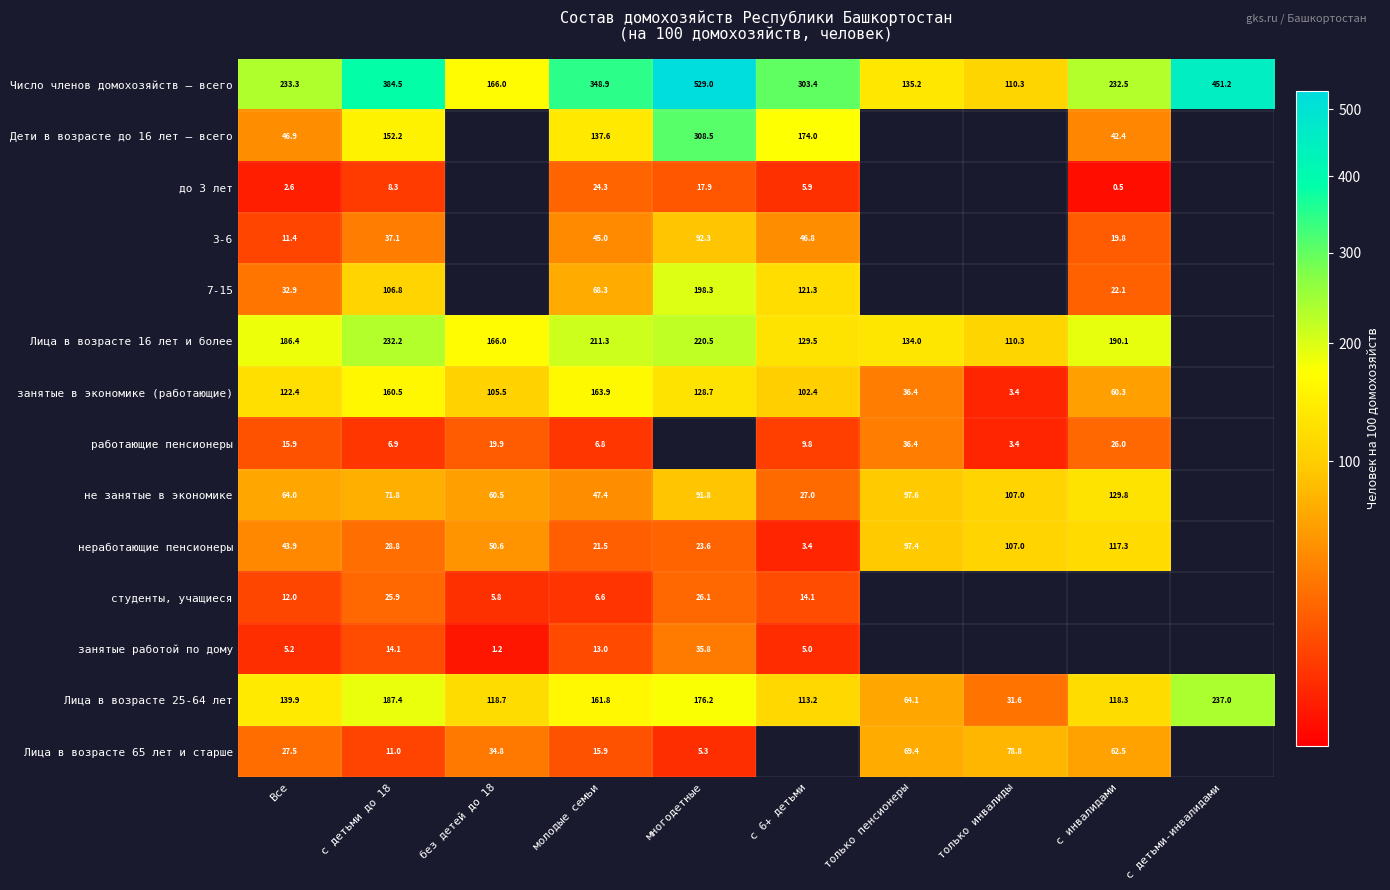

Is the value of неработающие пенсионеры at молодые семьи greater than the value of не занятые в экономике at с 6+ детьми?

No